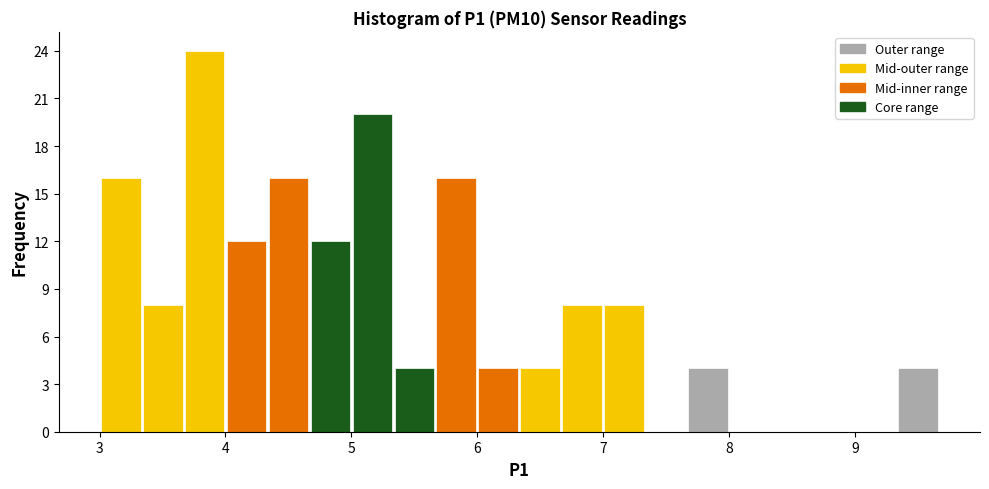

Around what value on the x-axis is the tallest bar? Give the approximate position of its centre, as read against the axis.

3.8